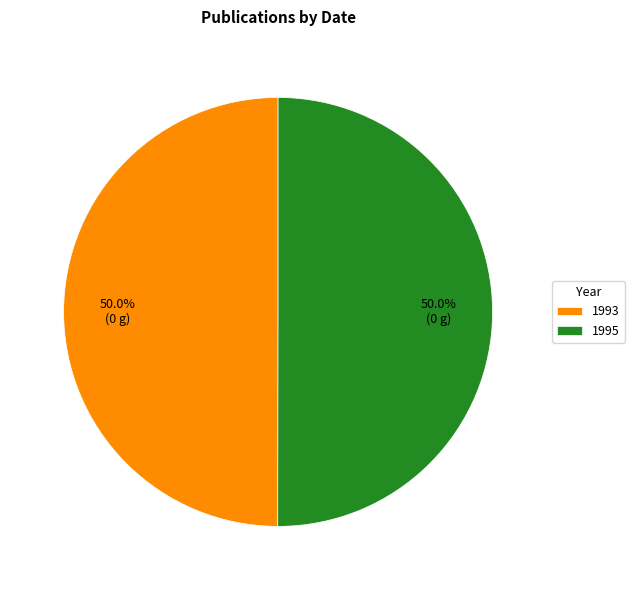

What is the total percentage of 1993 and 1995?

100.0%